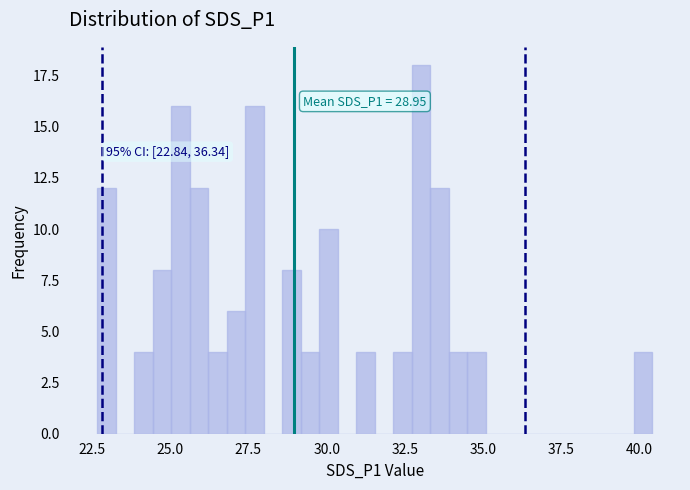

Around what value on the x-axis is the tallest bar? Give the approximate position of its centre, as read against the axis.

33.0